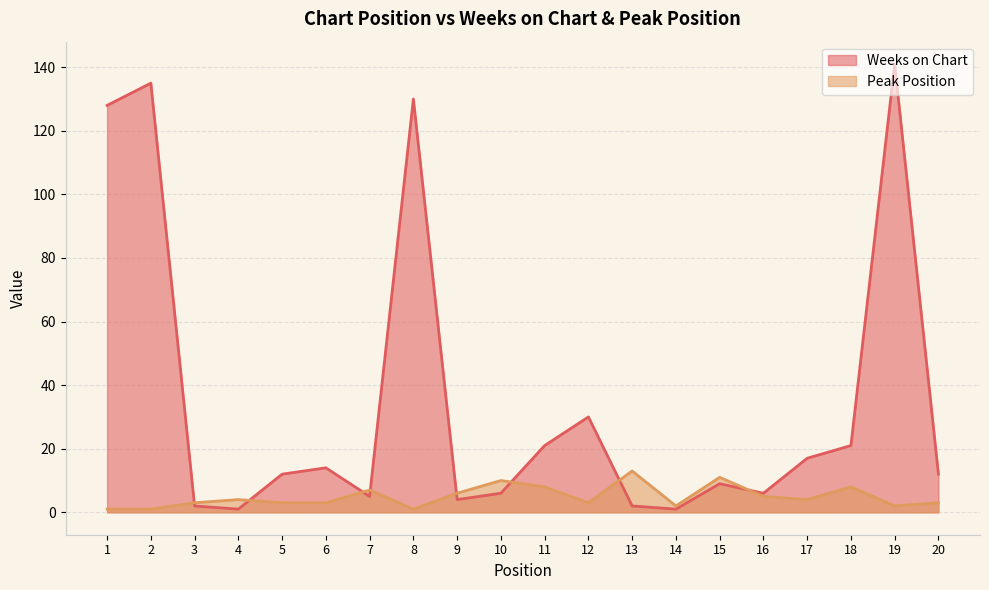

What is the difference between the highest and lowest values at 17?

13